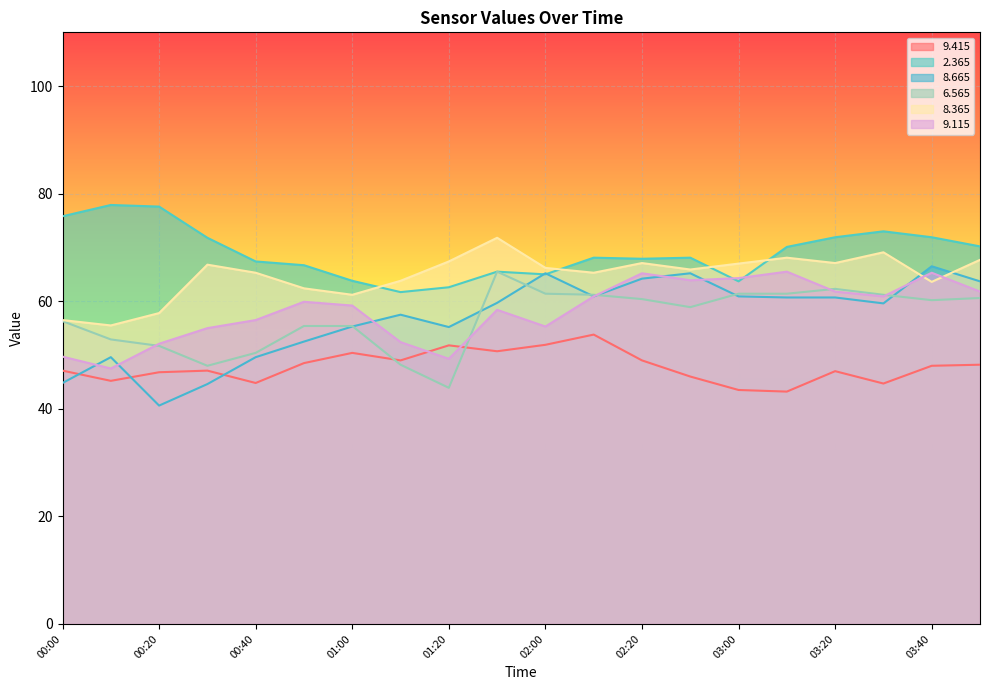

How many lines are shown in the chart?

6